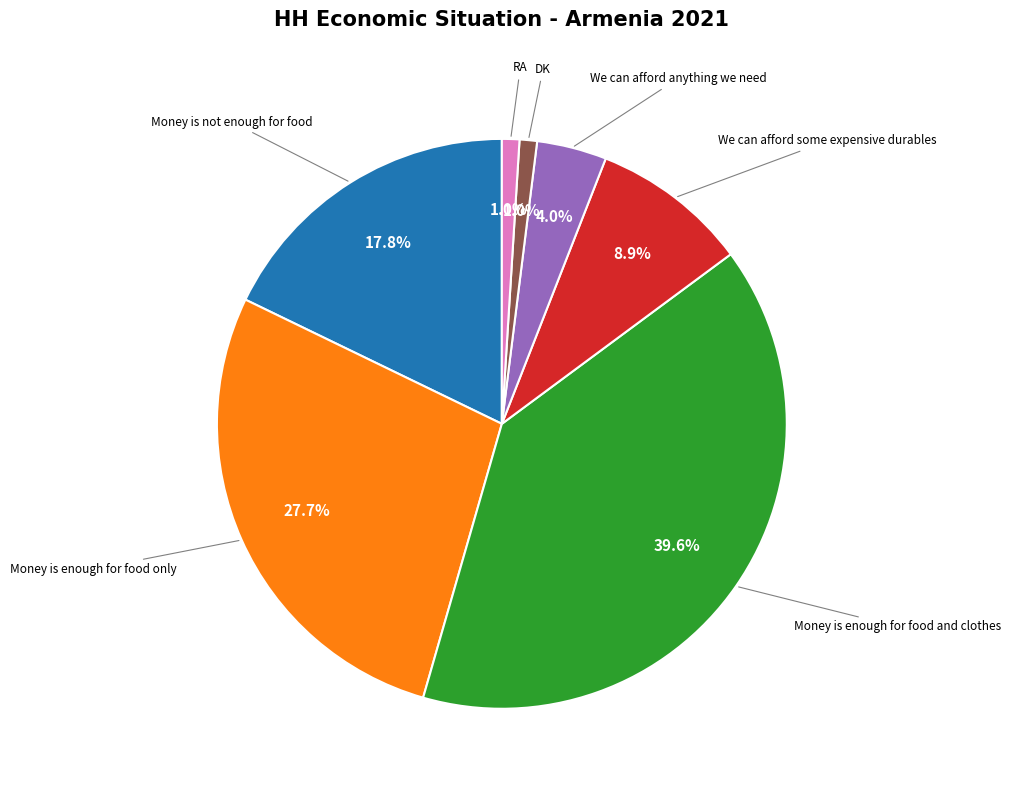

Is there a majority slice in this chart?

No